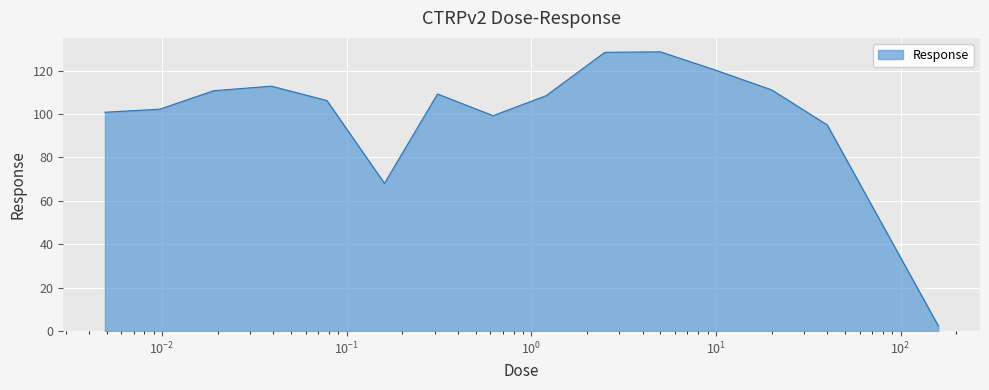

Reading right to left, extract all data points from this chart.

2.4	95.0	111.1	120.1	128.6	128.4	108.4	99.2	109.2	68.0	106.2	112.8	110.7	102.2	100.8